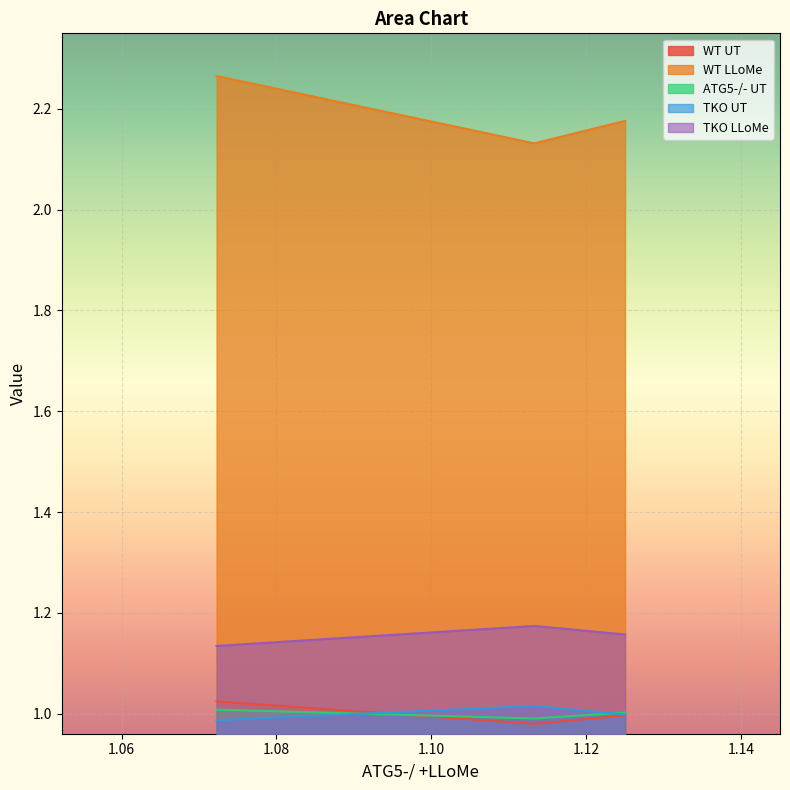

What is the minimum value for WT UT?

1.0